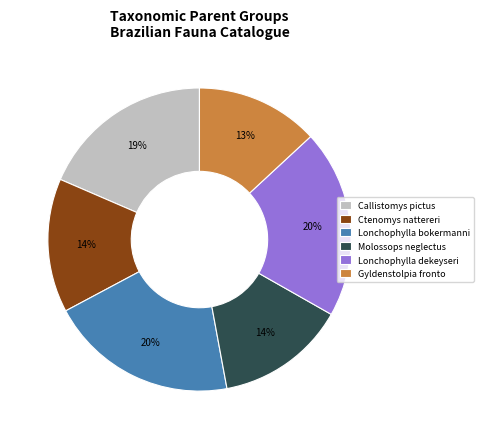

To the nearest percent, what percentage of the pie is Molossops neglectus?

14%